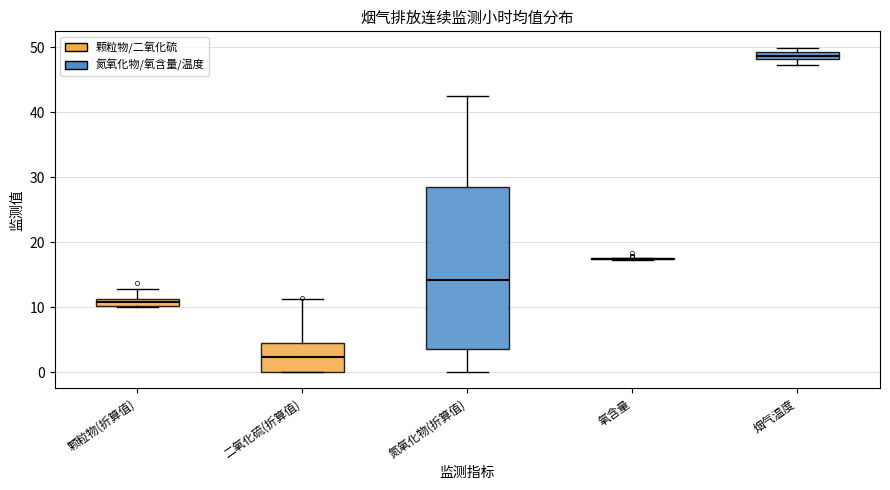

Where is the lower edge of the box for 二氧化硫(折算值) on the y-axis? The values are not printed on the chart, so give them approximately, as read against the axis.

0